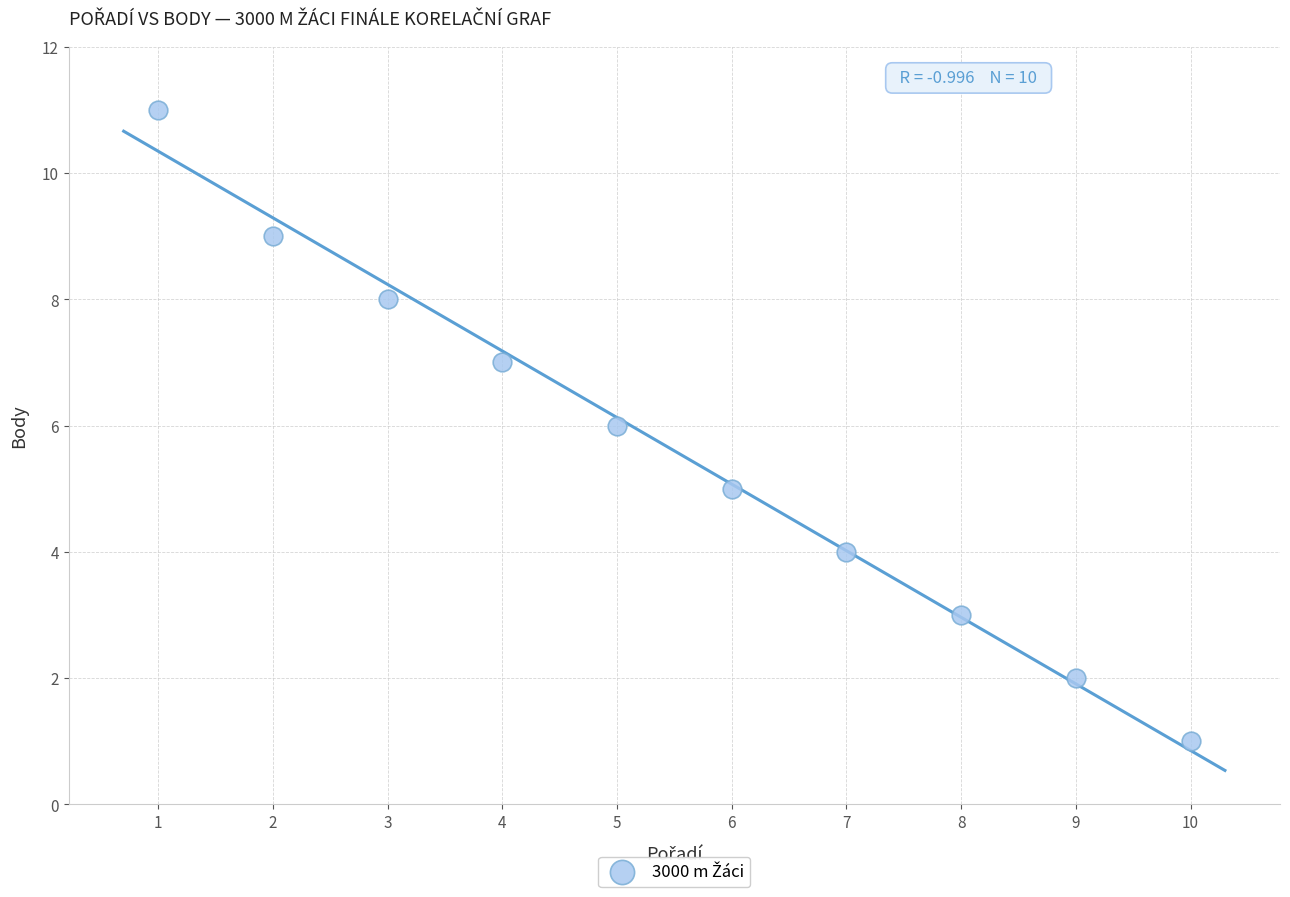

What is the average X value?

6